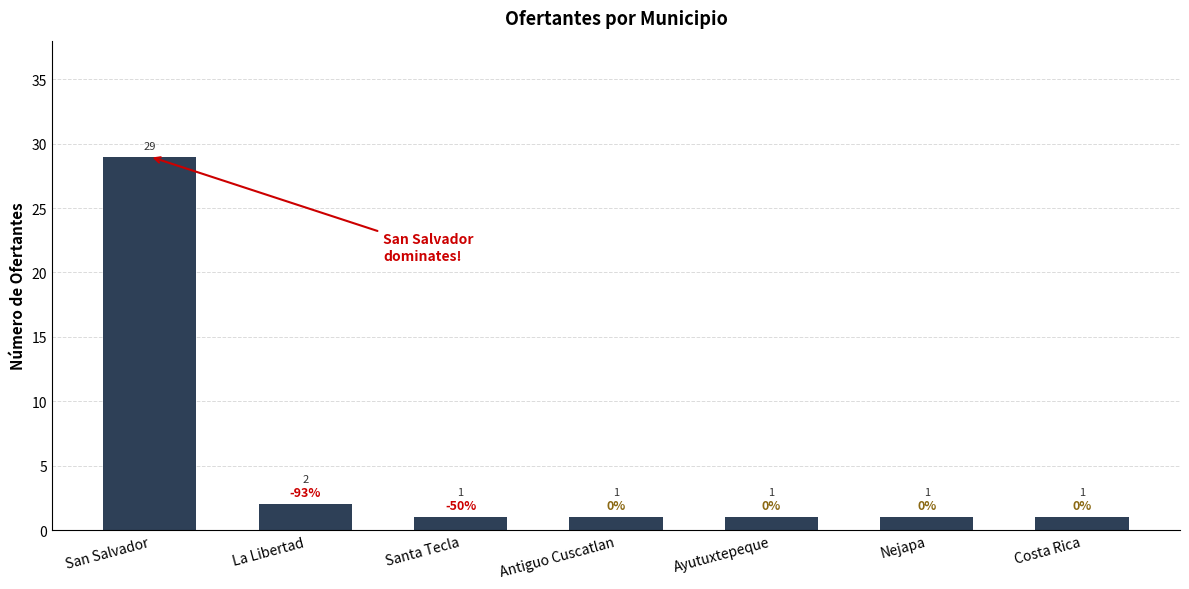

Count the number of categories in the chart.

7